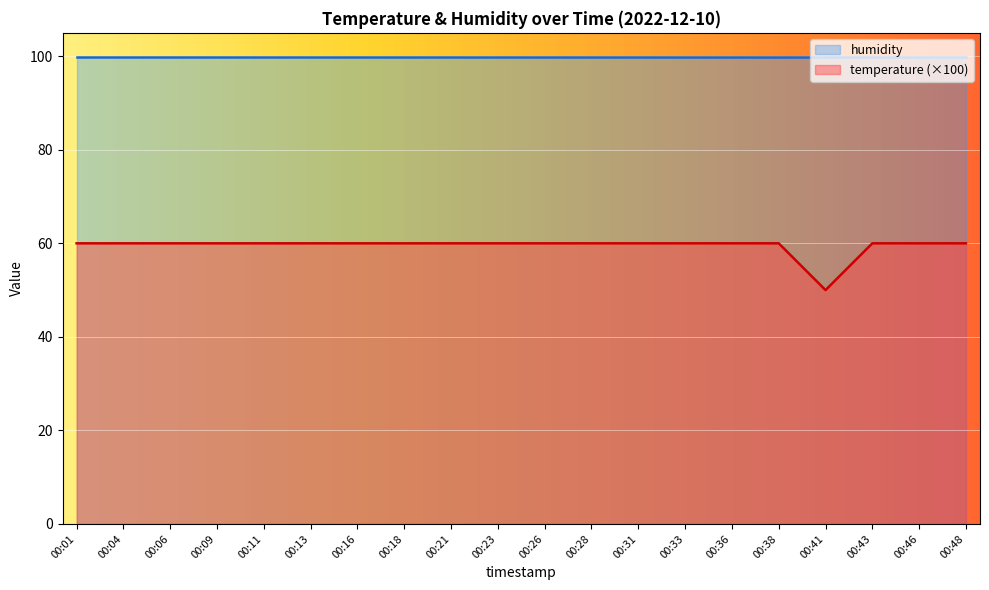

How many interior local valleys (lower than both neighbors) does the data have?

1